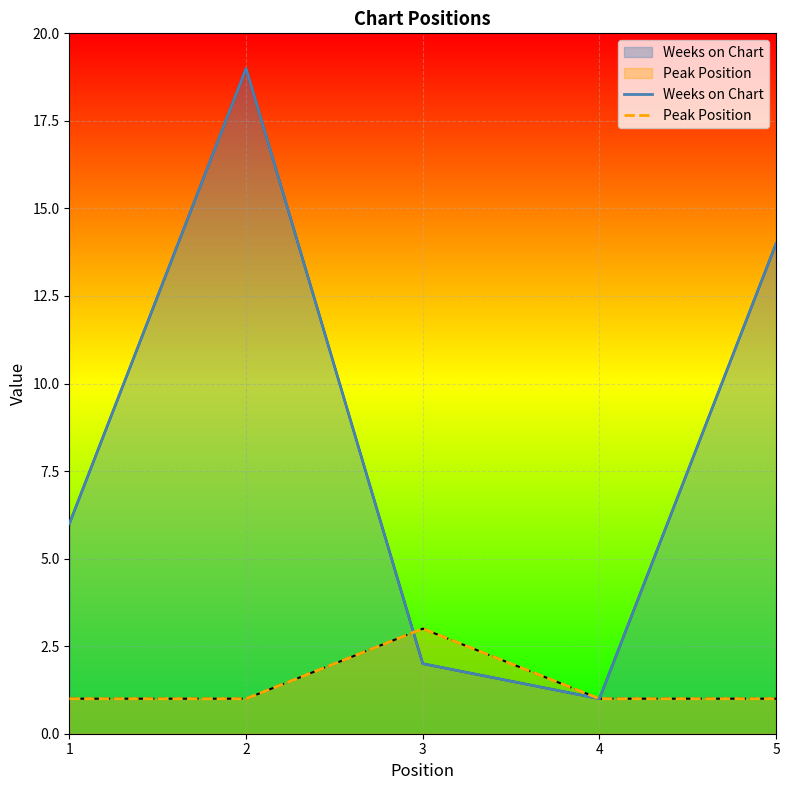

The Weeks on Chart series shows 3 at 3. True or false?

False